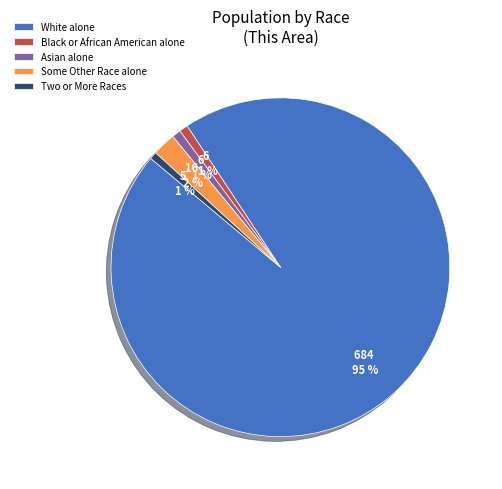

What is the largest slice in the pie chart?

White alone